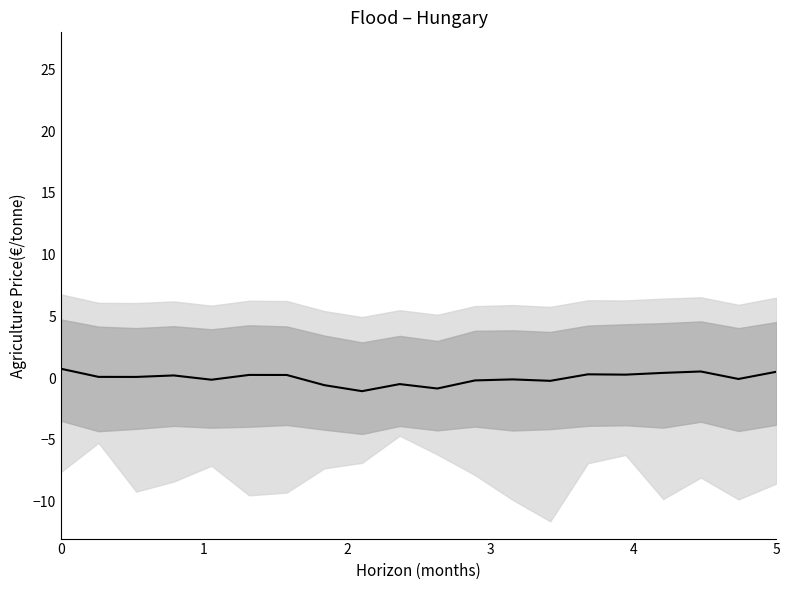

Reading left to right, list all the values displayed in this chart.

0.8	0.1	0.1	0.2	-0.1	0.3	0.3	-0.6	-1.1	-0.5	-0.8	-0.2	-0.1	-0.2	0.3	0.3	0.4	0.5	-0.1	0.5